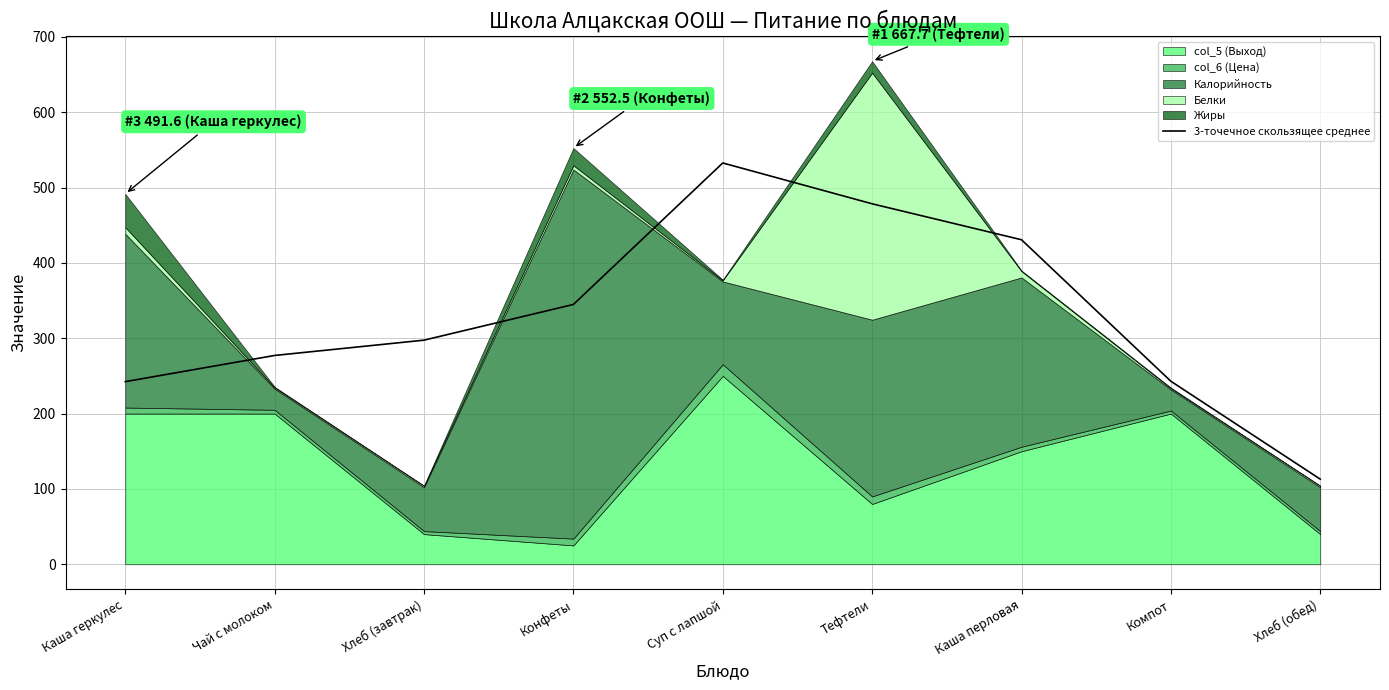

What is the minimum value for 3-точечное скользящее среднее?

112.9